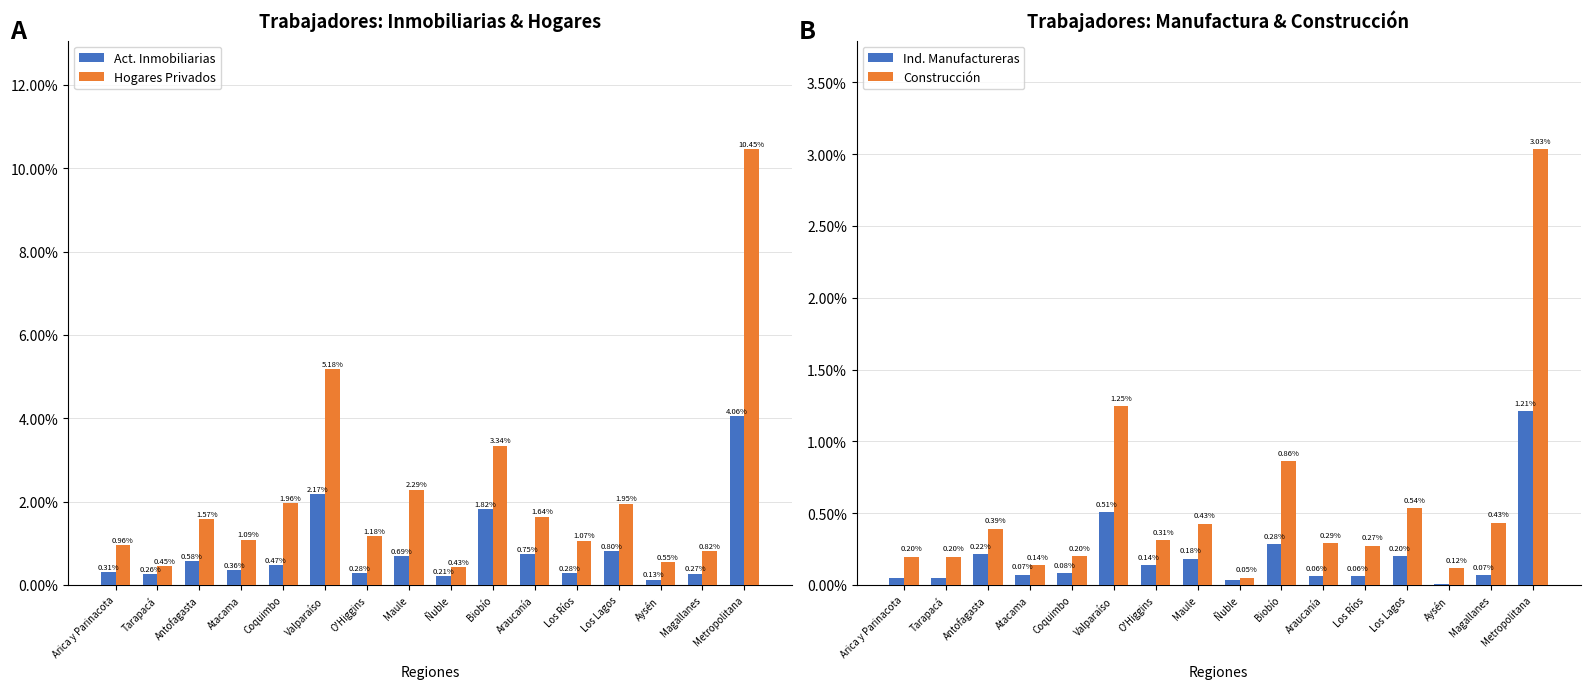

True or false: Construcción has a value of 4.8 at Metropolitana.

False